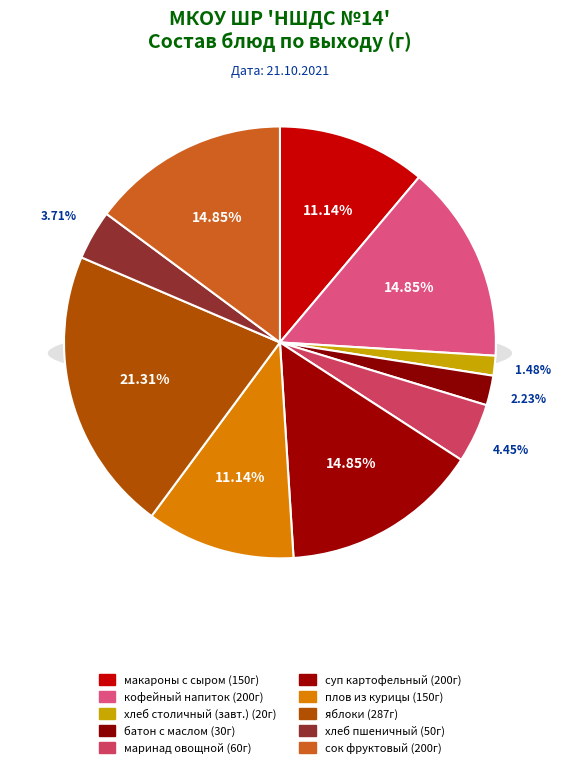

What is the largest slice in the pie chart?

яблоки